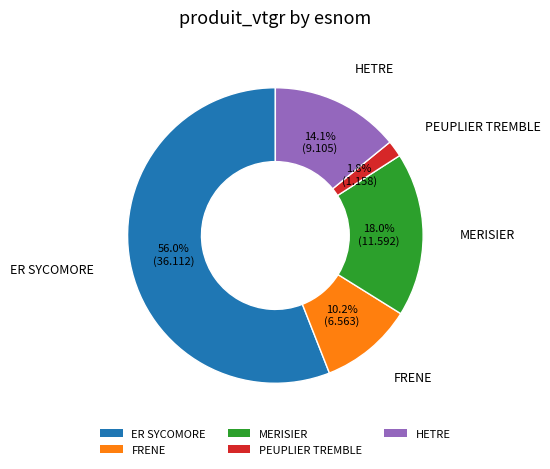

Count the number of slices in the pie.

5